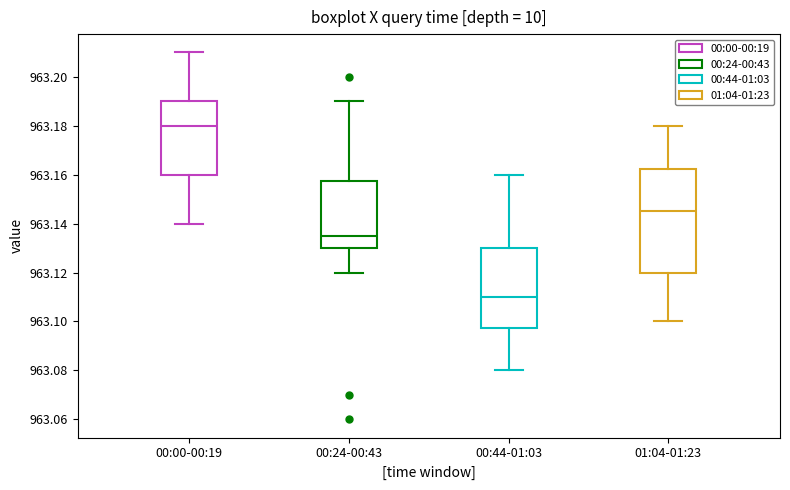

Comparing the boxes themselves (not the whiskers), which one is the tallest?

01:04-01:23